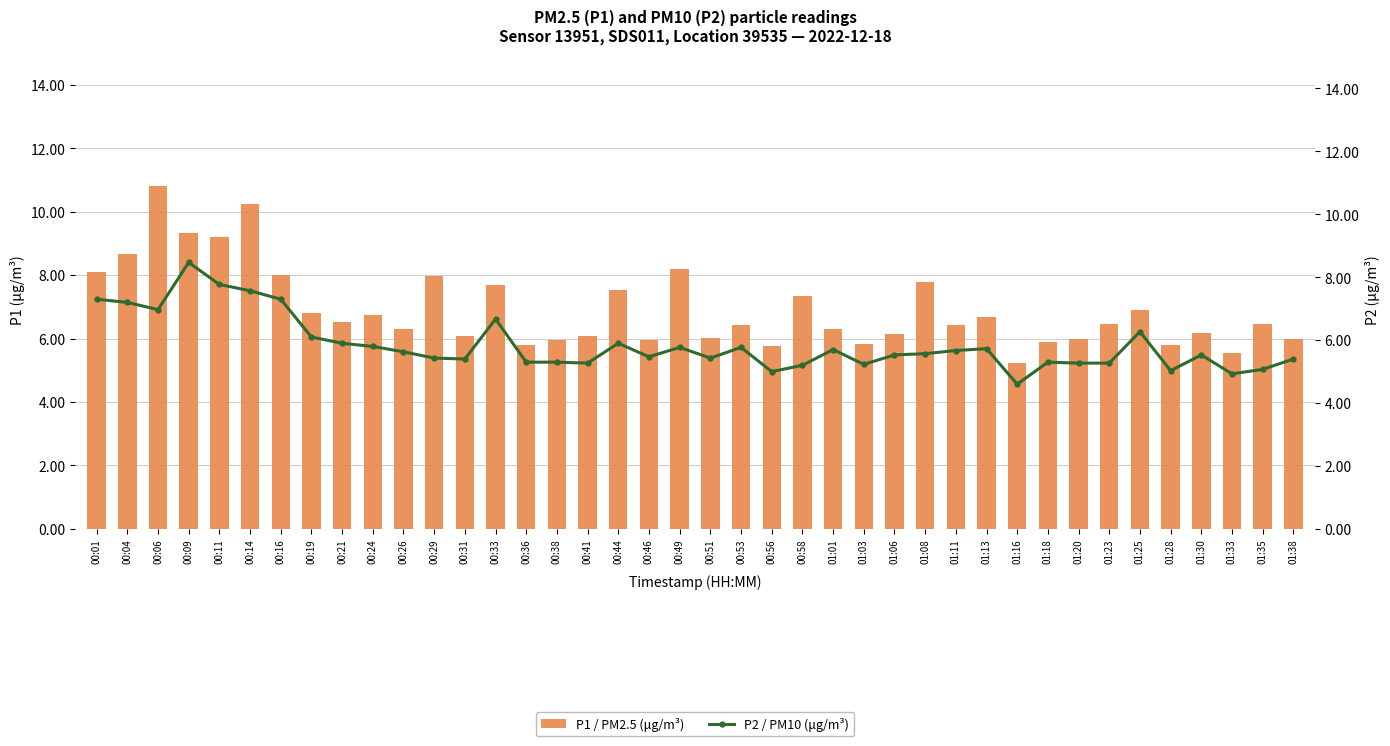

Rank the series by their maximum value, from highest to lowest.

P1 / PM2.5 (μg/m³), P2 / PM10 (μg/m³)